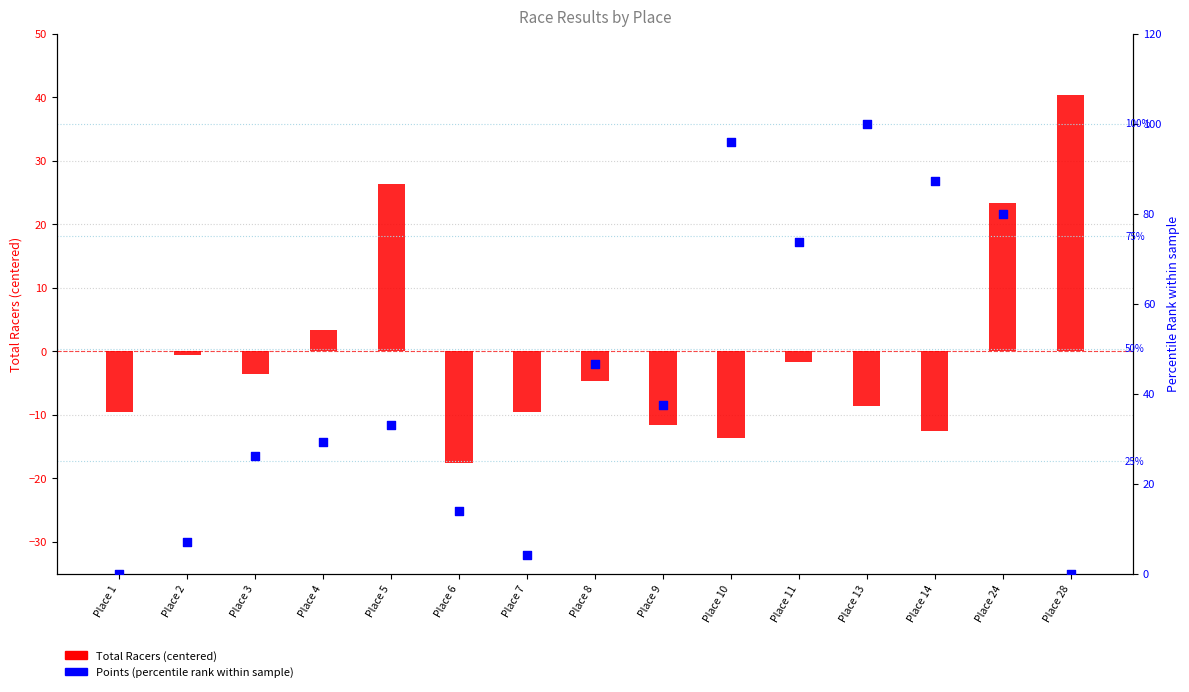

Which series contains the lowest Y value?

Total Racers (centered)